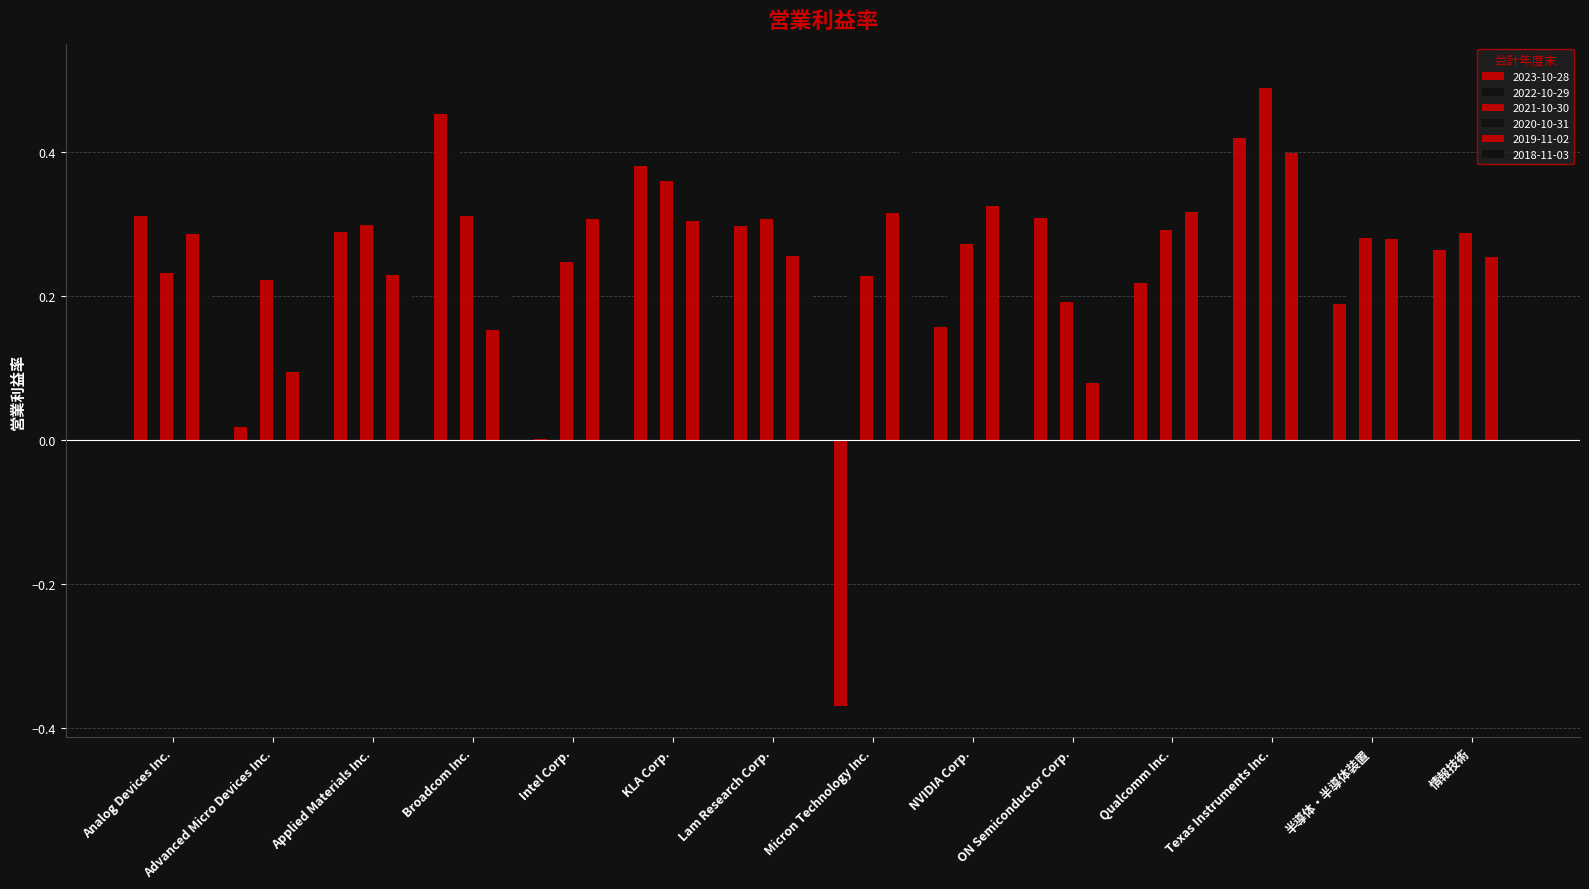

What is the average value of the 2021-10-30 series?

0.3